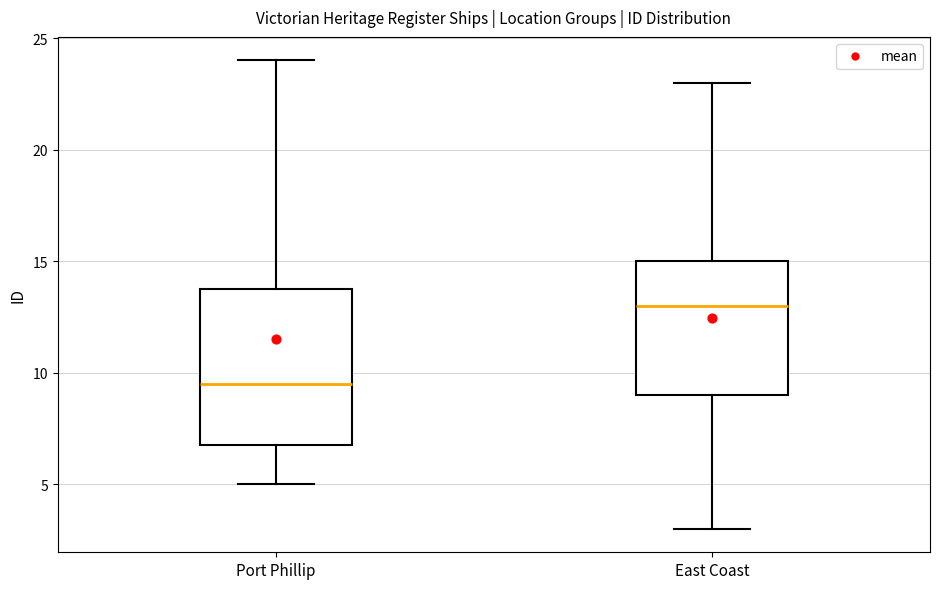

Where does the median line of the box for East Coast sit on the y-axis? The values are not printed on the chart, so give them approximately, as read against the axis.

13.0